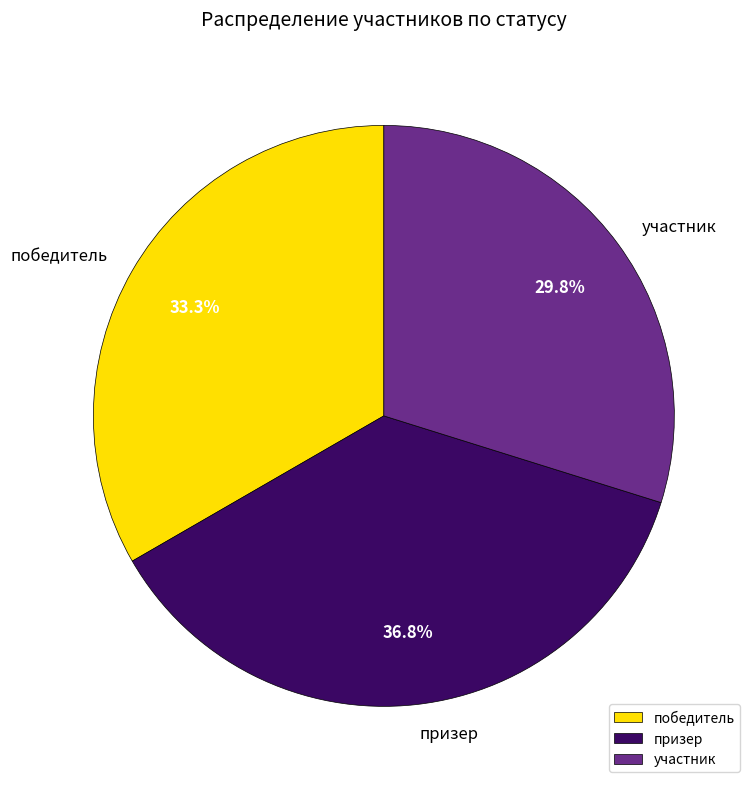

How many segments does this pie chart have?

3